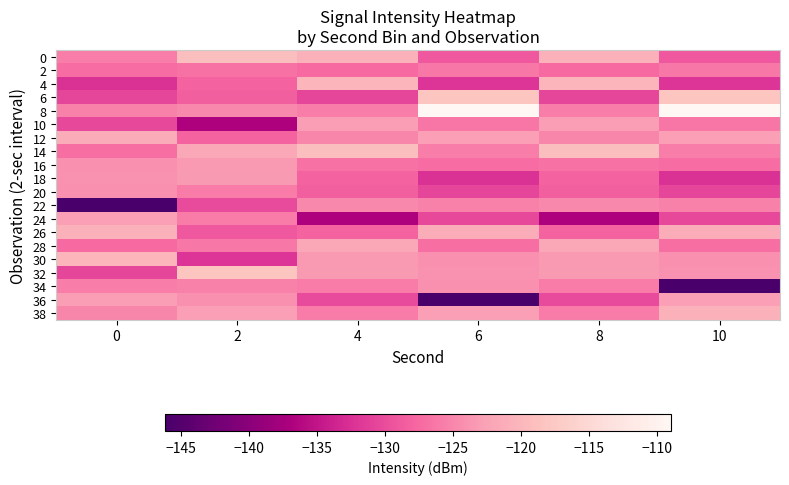

What is the minimum value shown in the chart?

-146.2